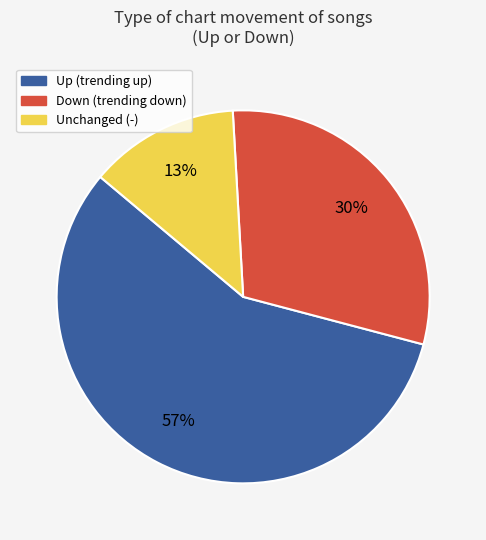

To the nearest percent, what is the difference between the largest and smallest slice percentages?

44%